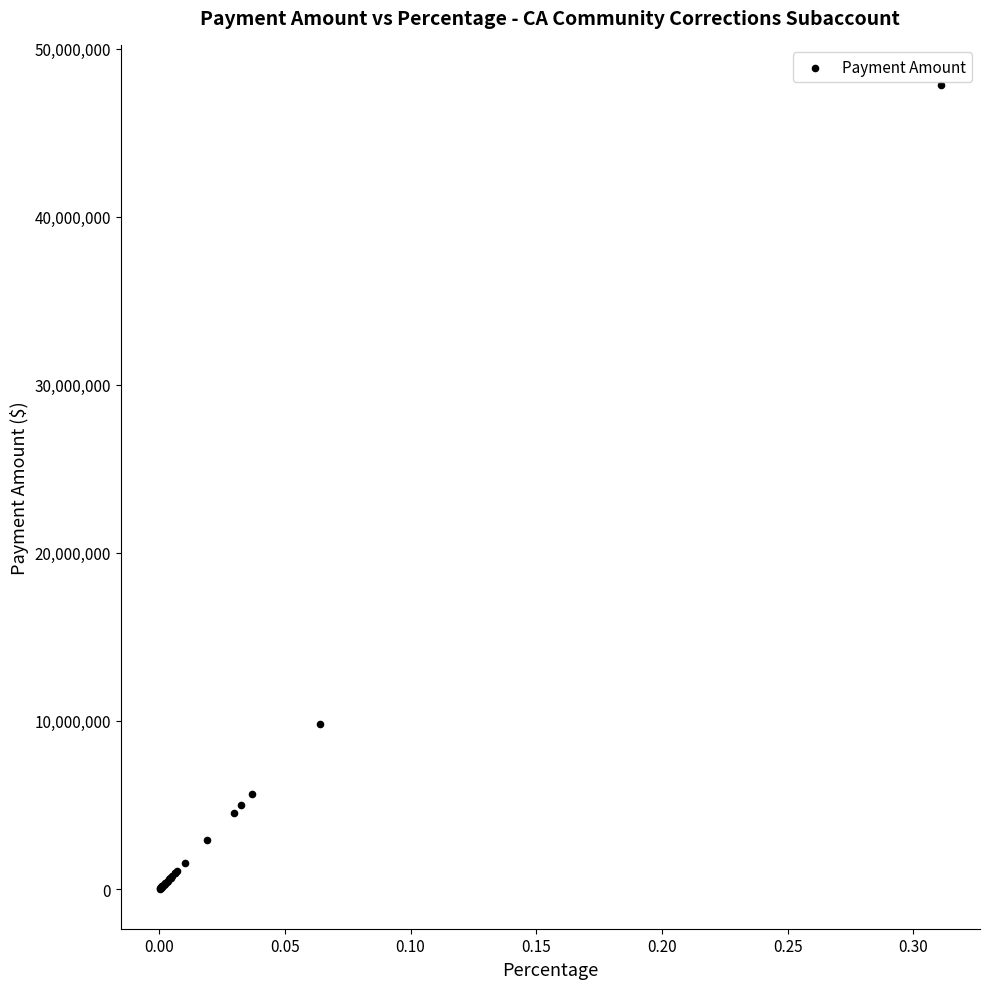

What Y value in the scatter plot is closest to 23930121?

9832074.9